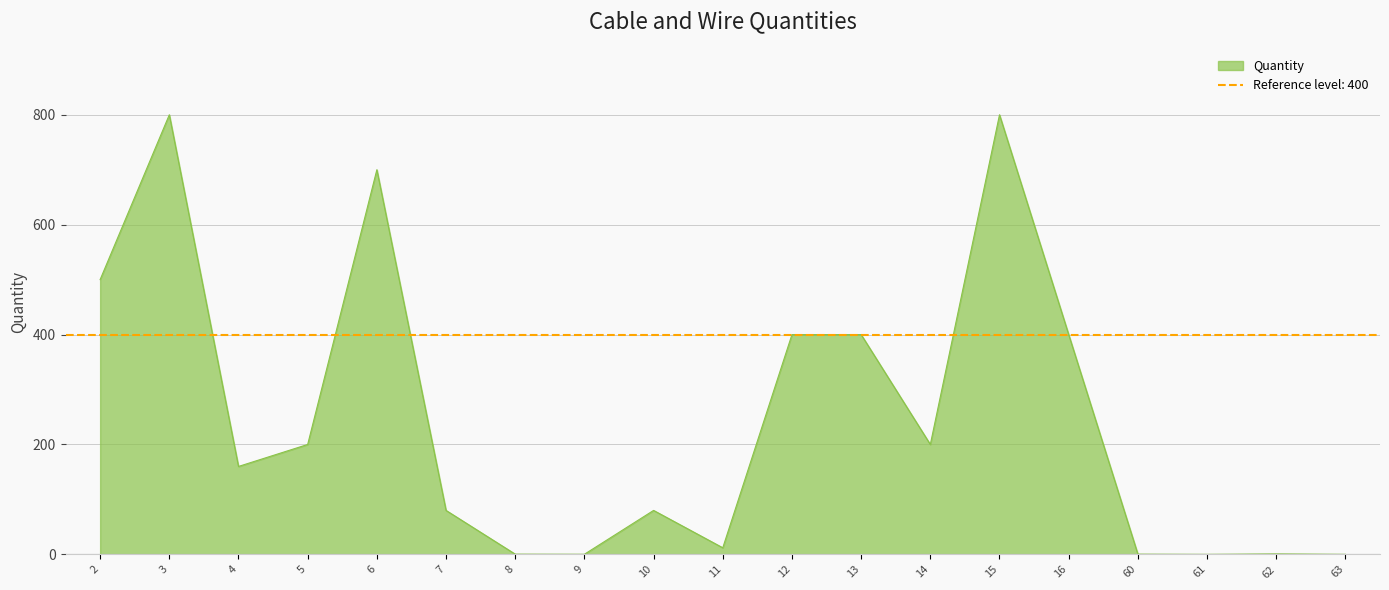

Rank the categories by value from lowest to highest.

61, 63, 9, 8, 60, 62, 11, 7, 10, 4, 5, 14, 12, 13, 16, 2, 6, 3, 15